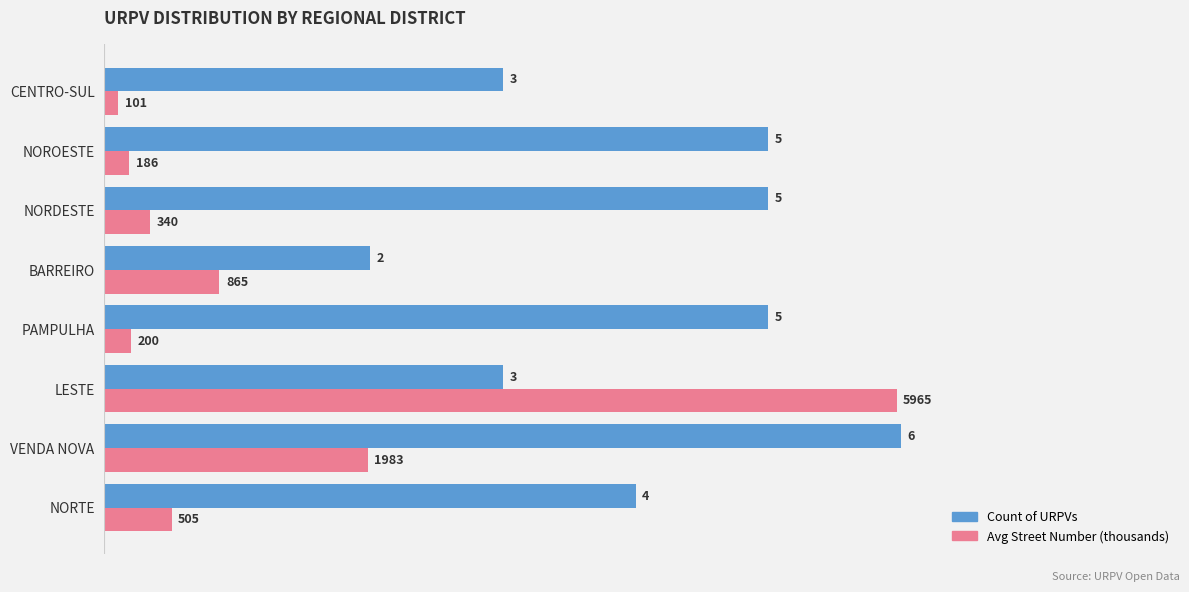

Is the value of Avg Street Number (thousands) at VENDA NOVA greater than the value of Count of URPVs at NORDESTE?

No